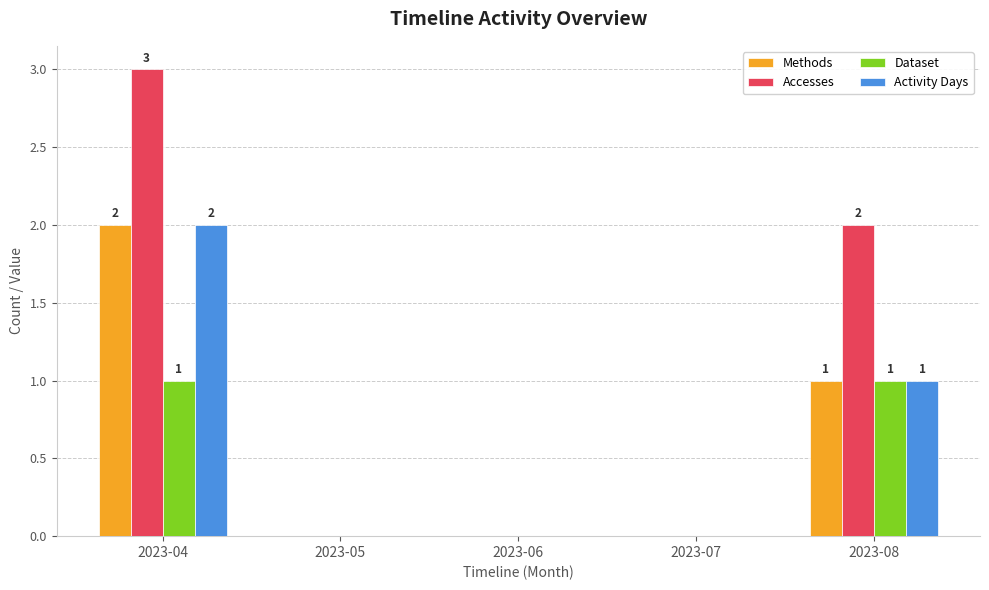

What is the maximum value shown in the chart?

3